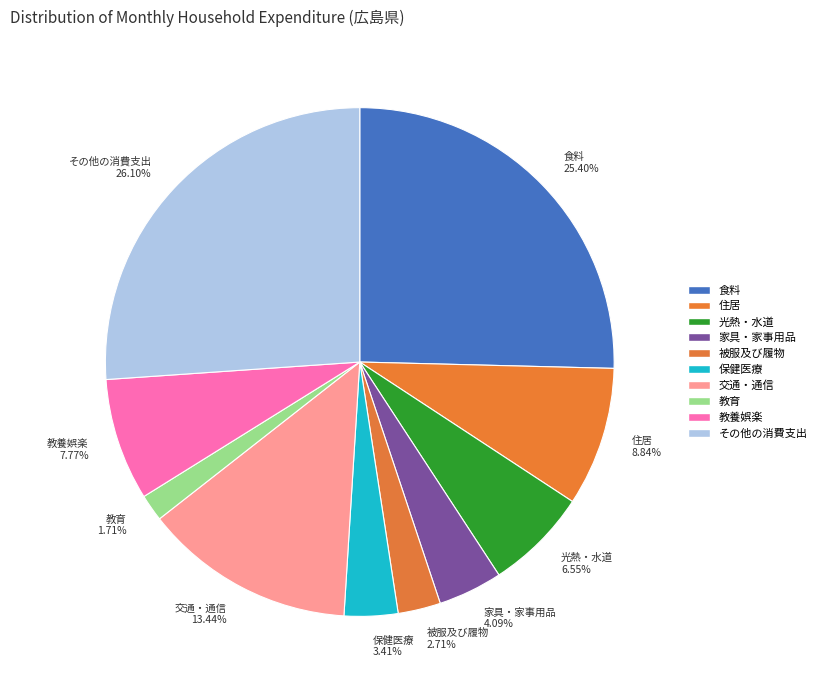

Rank the categories by value from highest to lowest.

その他の消費支出, 食料, 交通・通信, 住居, 教養娯楽, 光熱・水道, 家具・家事用品, 保健医療, 被服及び履物, 教育